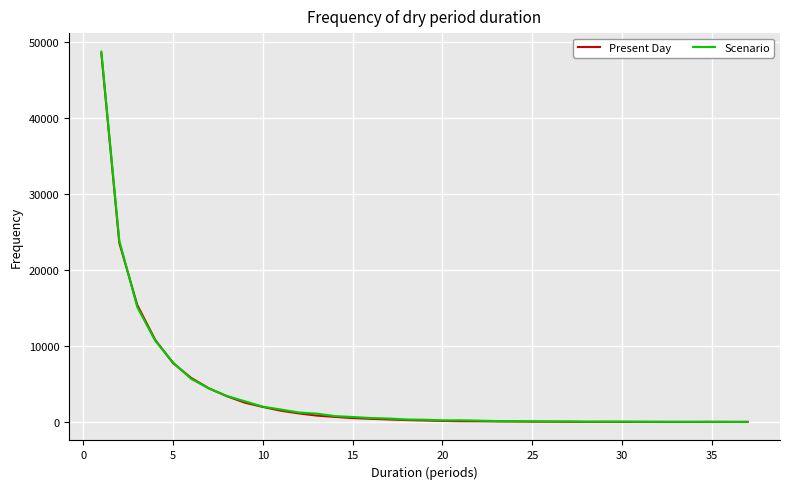

What is the maximum value for Scenario?

48752